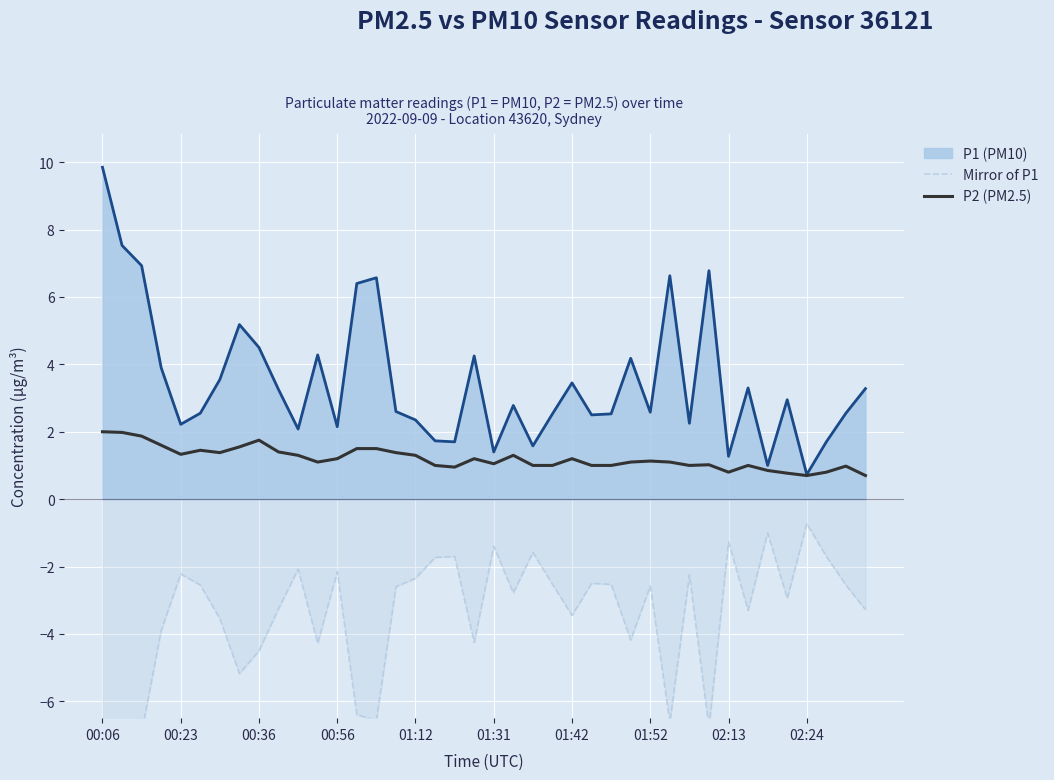

What value does the P1 (PM10) line series have at 00:06?

9.8